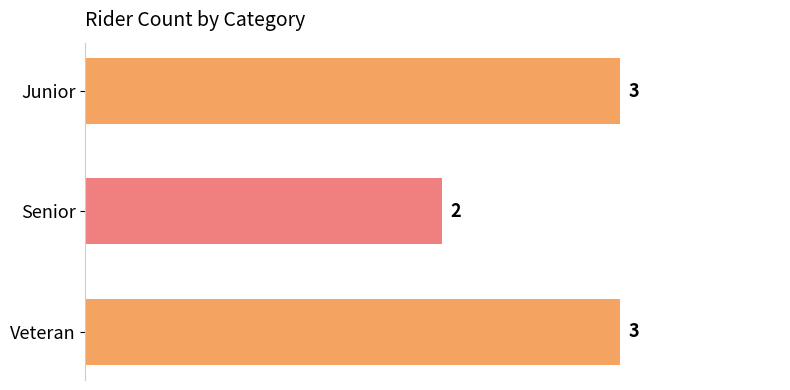

Reading bottom to top, extract all data points from this chart.

3	2	3